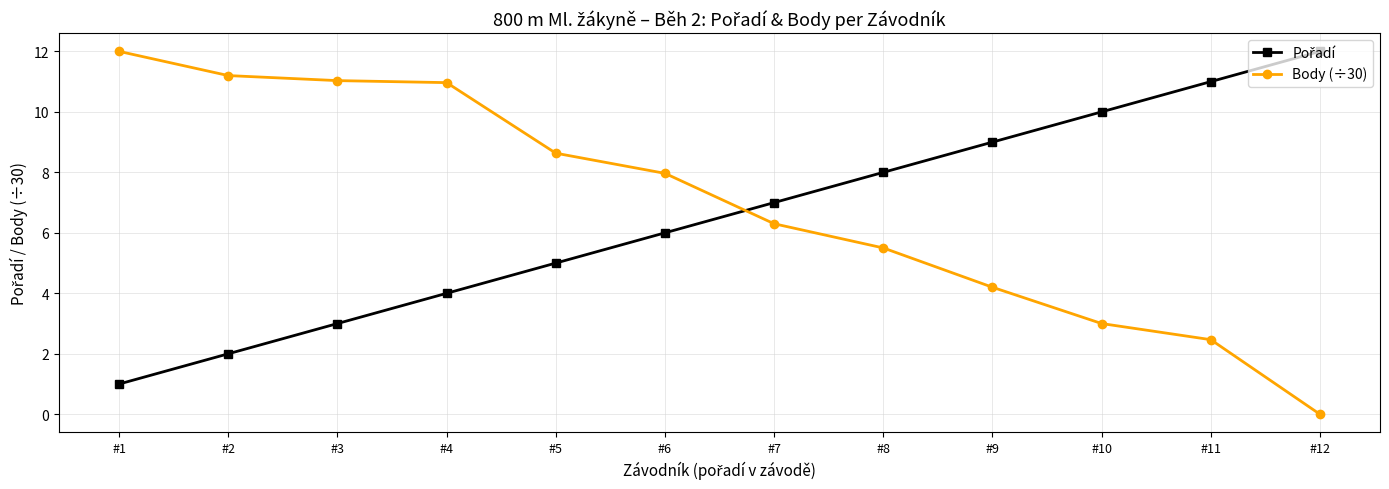

What is the maximum value shown in the chart?

12.0